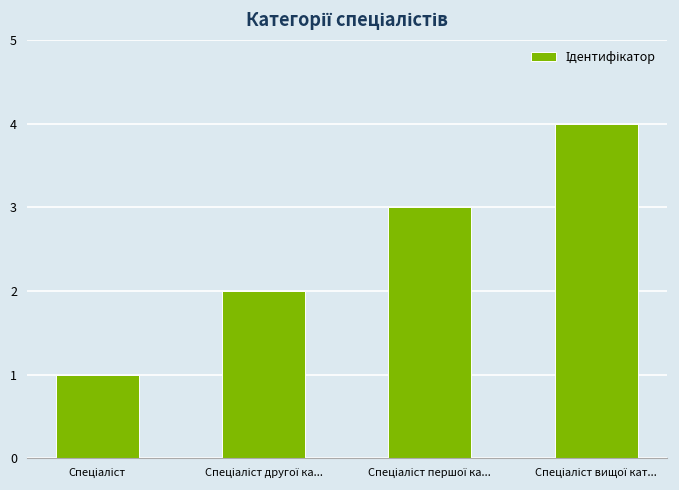

How many values are below 3?

2